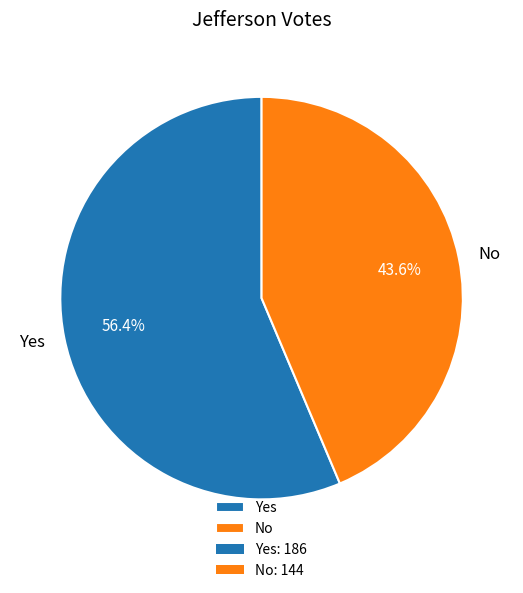

To the nearest percent, what is the difference between the Yes and No slice percentages?

13%